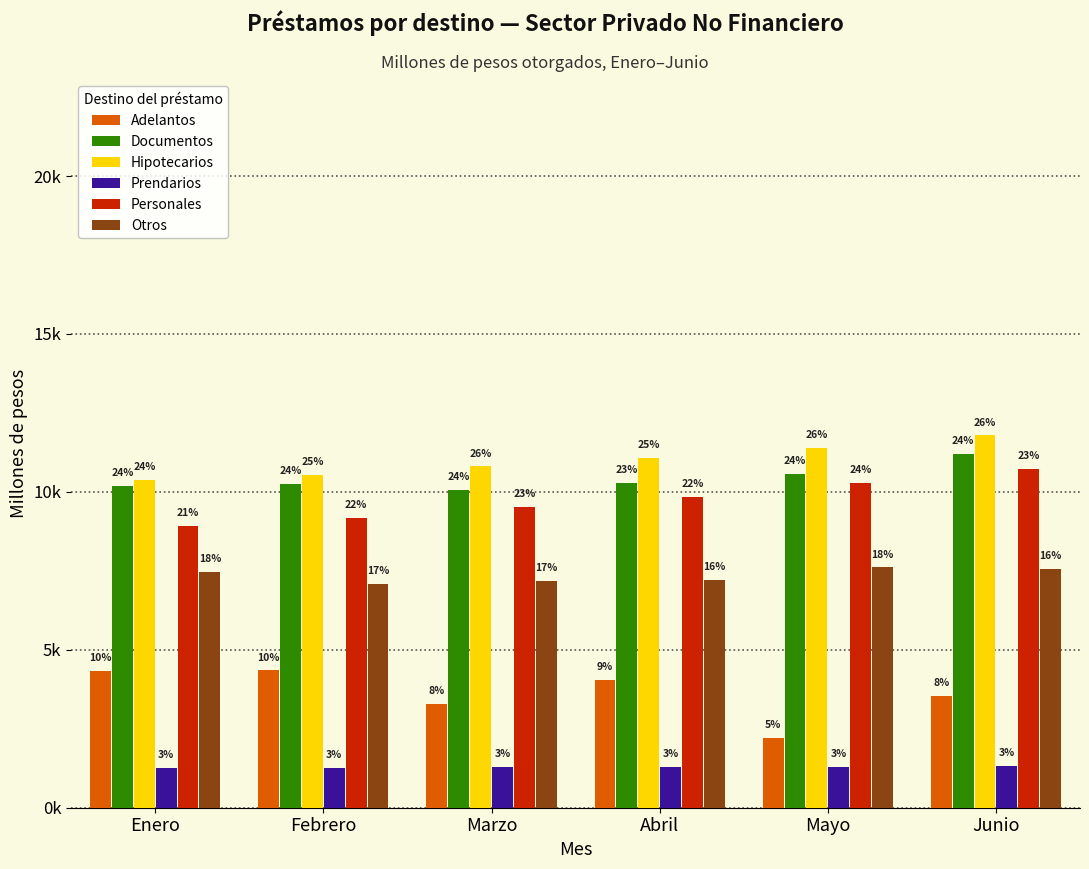

List the labels in order of Documentos value, smallest first.

Marzo, Enero, Febrero, Abril, Mayo, Junio